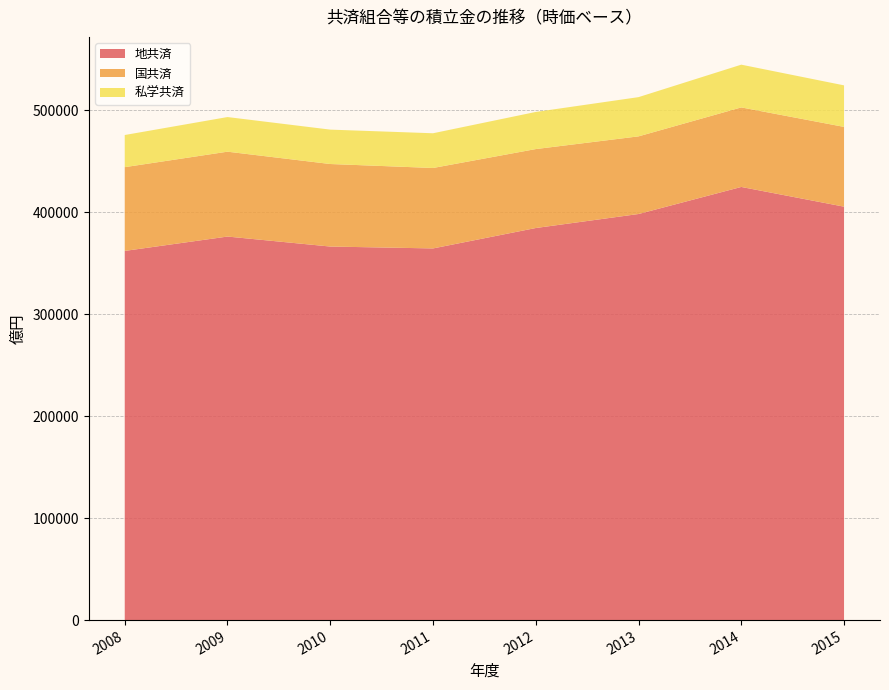

Reading left to right, what are all the values shown in this chart?

地共済: 362067	376161	366356	364506	384525	398265	424811	405464
国共済: 82145	83230	80942	78895	77427	76150	77999	78239
私学共済: 31523	33963	33733	34055	36406	38472	41925	40727